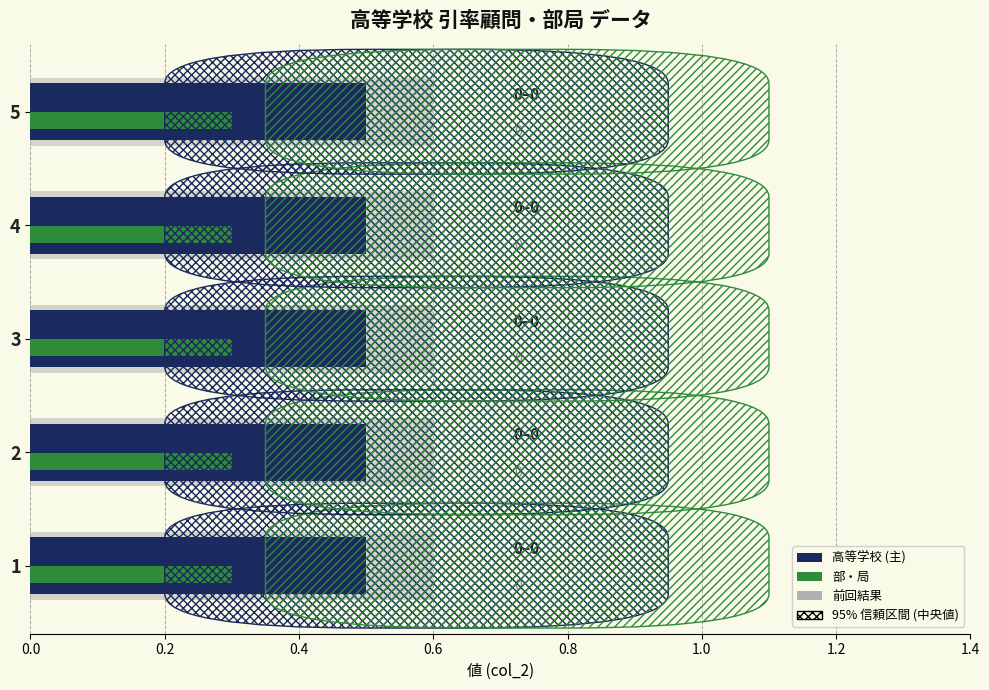

What is the total value across all series at 1?

1.4